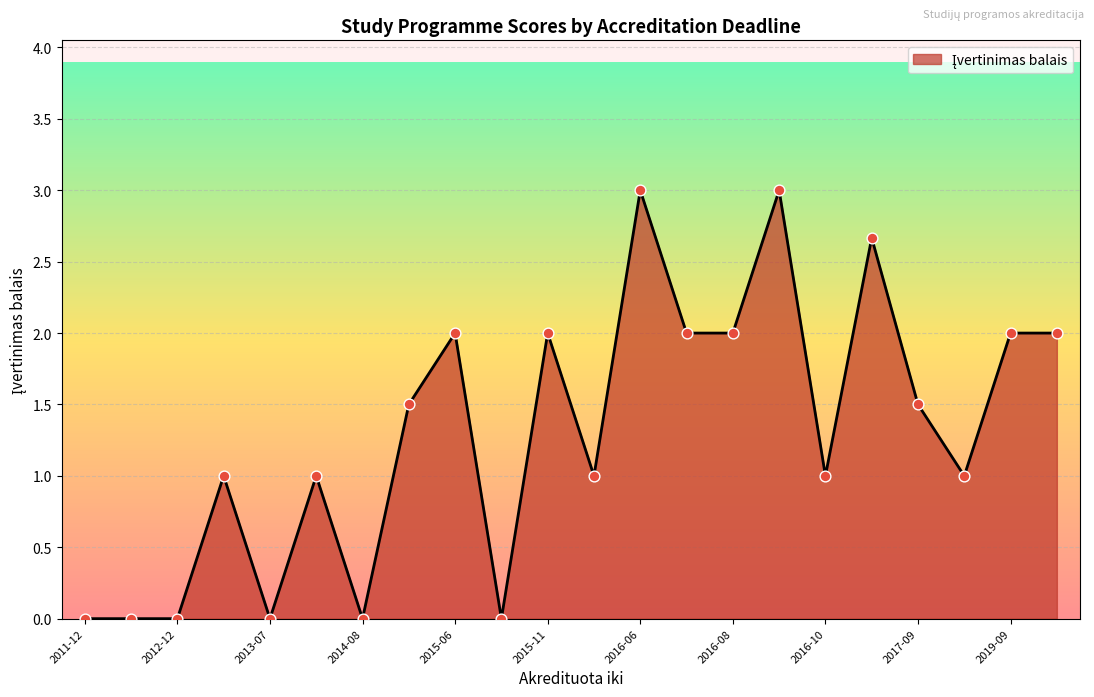

What is the maximum value shown in the chart?

3.0